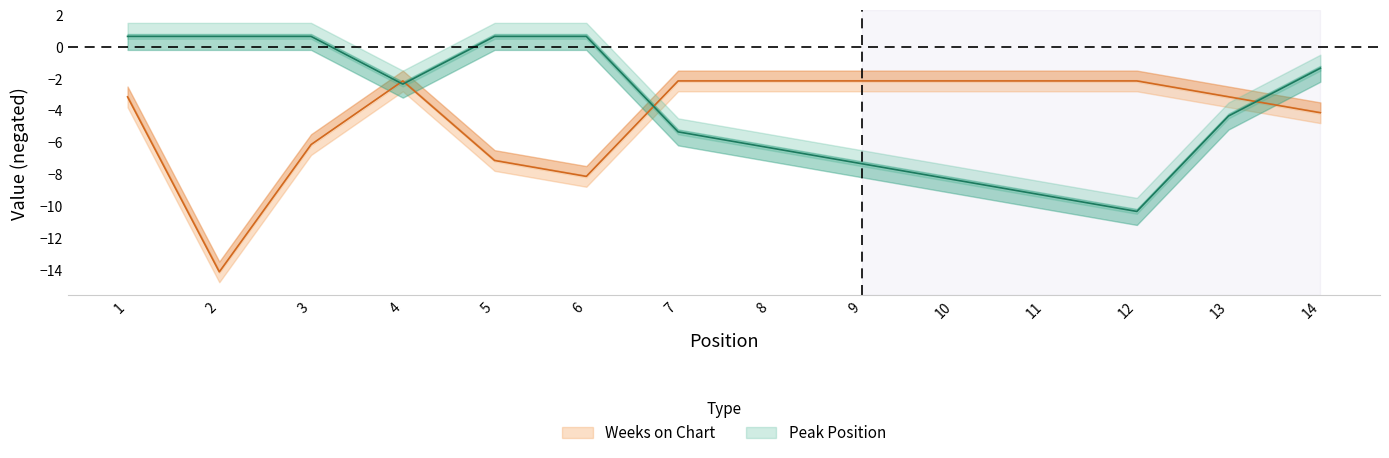

At which label is Weeks on Chart closest to -8?

6